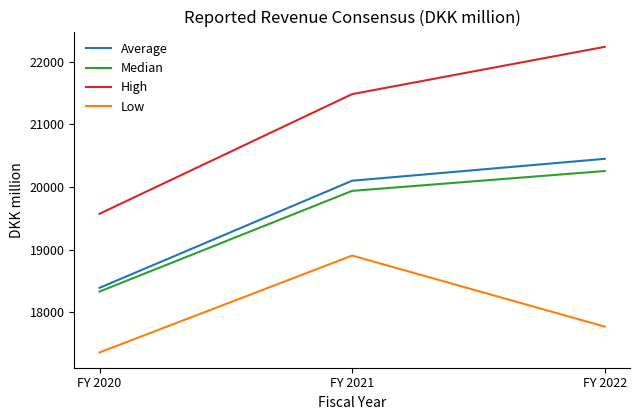

At which category is the sum across all series the highest?

FY 2022